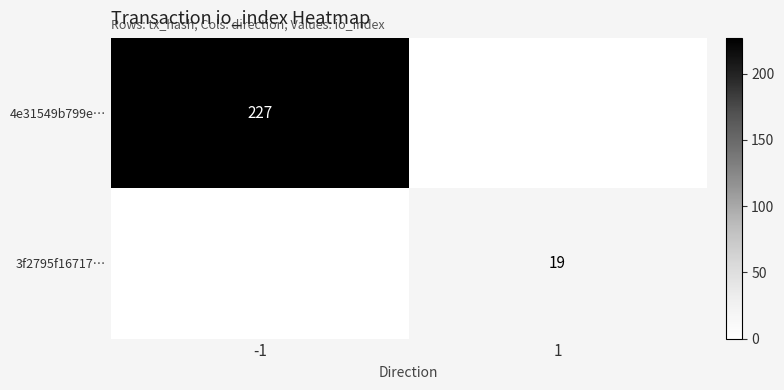

True or false: 4e31549b799e… has a value of 227 at -1.

True